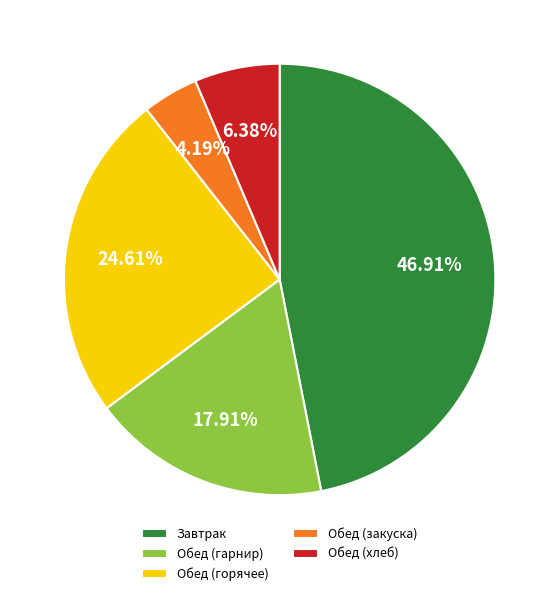

To the nearest percent, what is the difference between the largest and smallest slice percentages?

43%